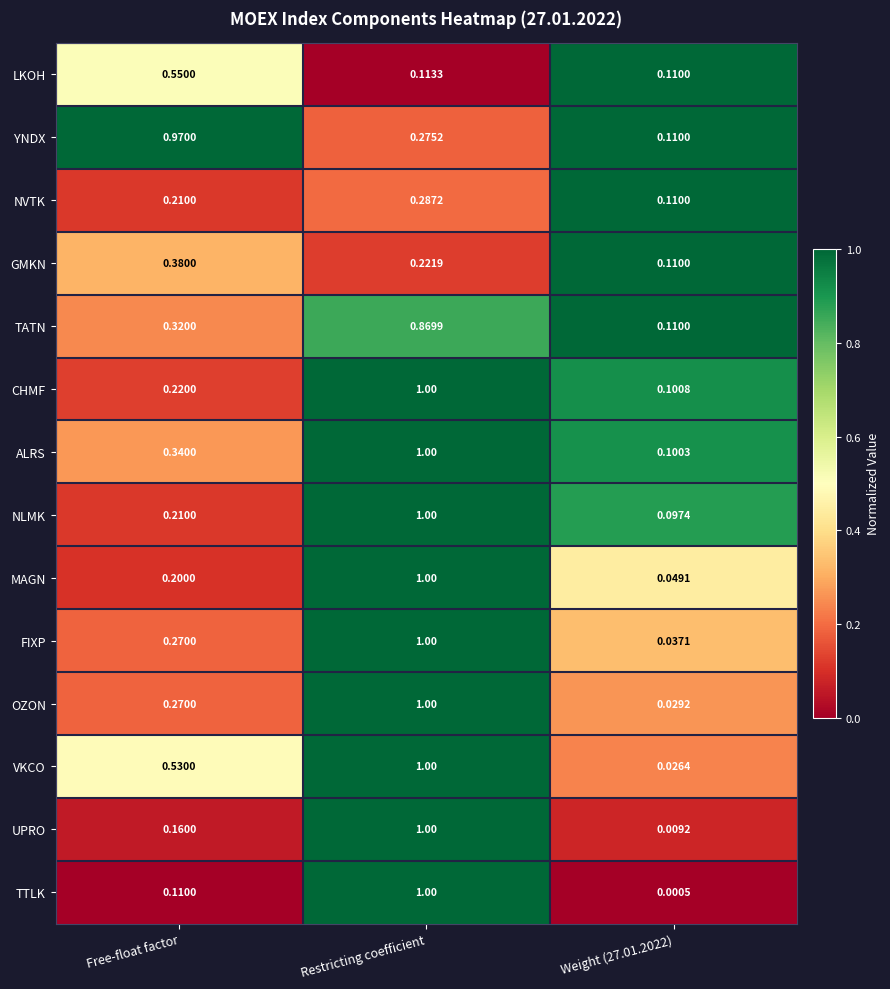

Is the value of UPRO at Free-float factor greater than the value of CHMF at Restricting coefficient?

No